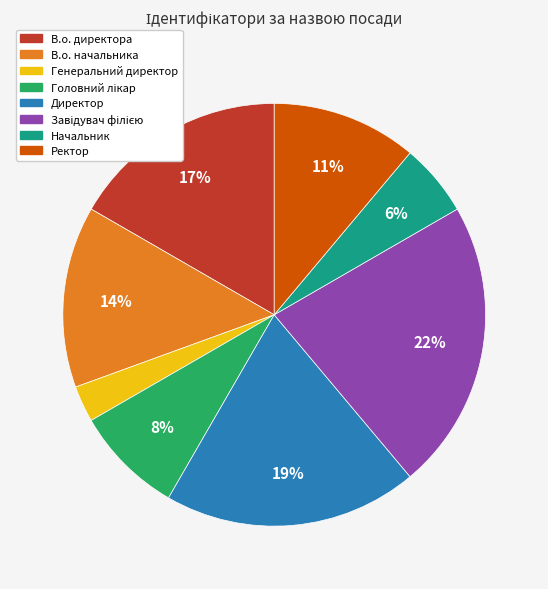

To the nearest percent, what is the difference between the largest and smallest slice percentages?

19%